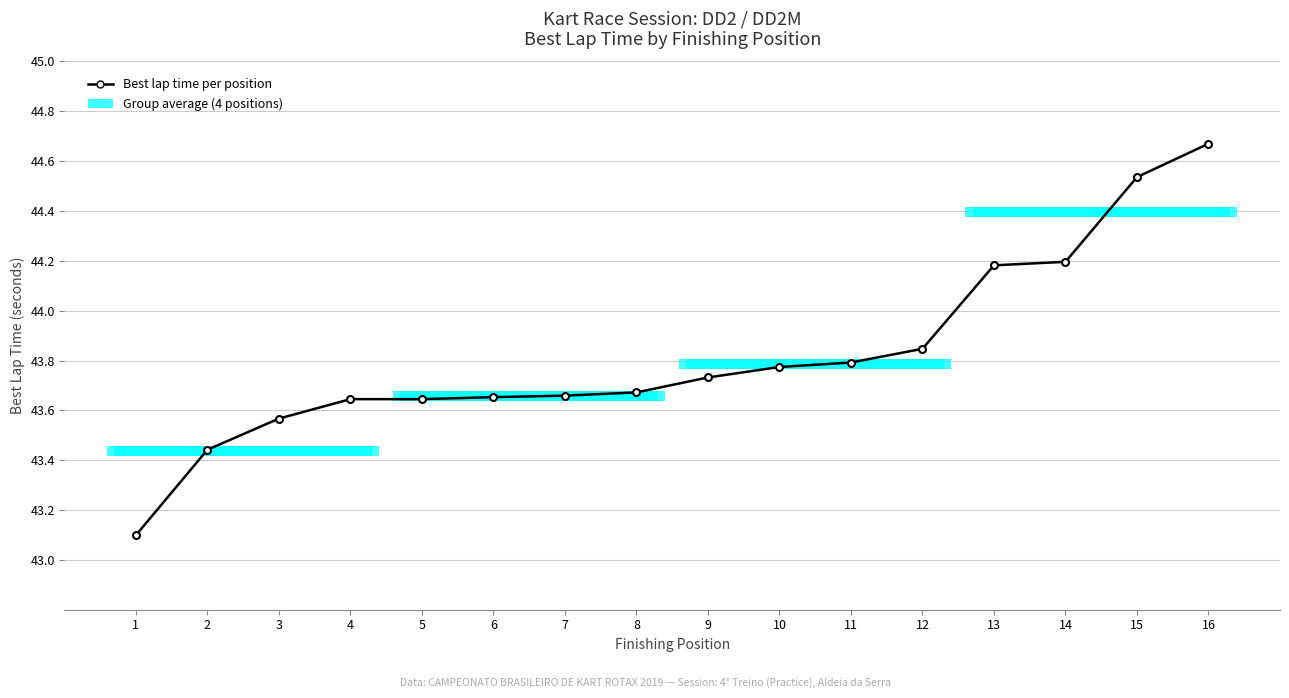

The value at 12 is 43.8. True or false?

True